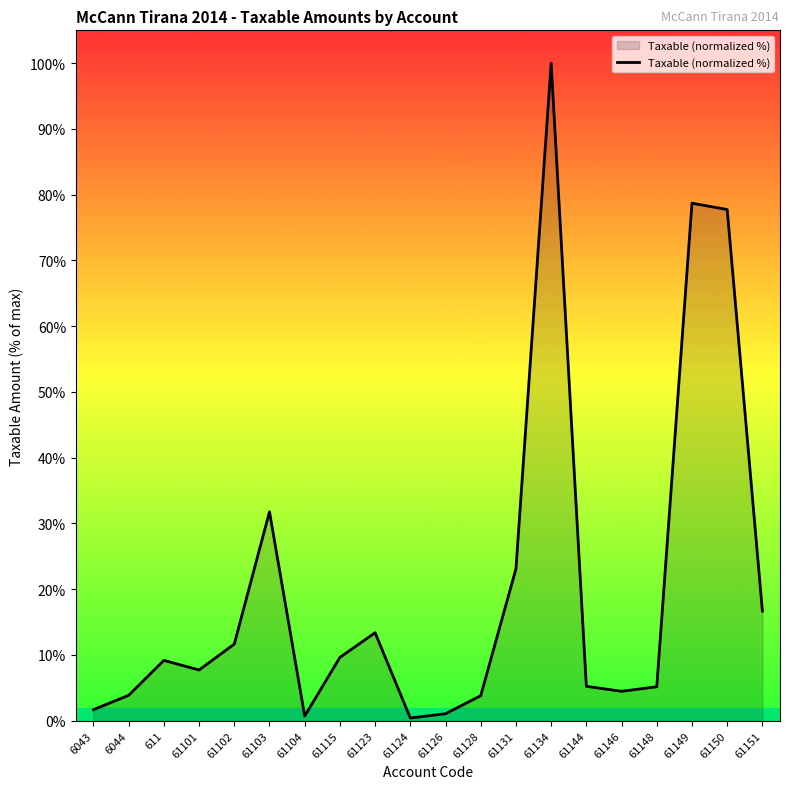

Does the chart have visible grid lines?

No